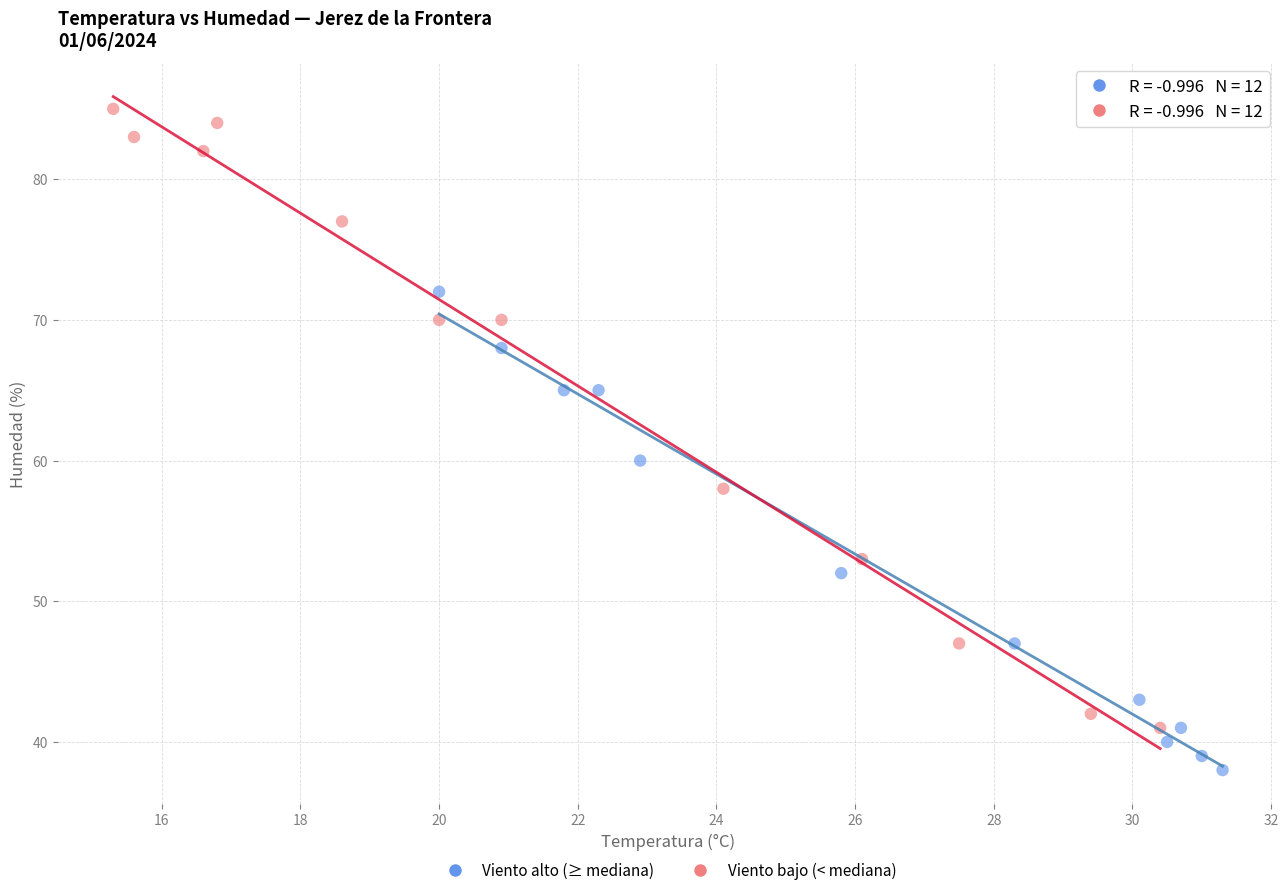

What are all the series names shown in the legend?

Viento alto (≥ mediana), Viento bajo (< mediana)